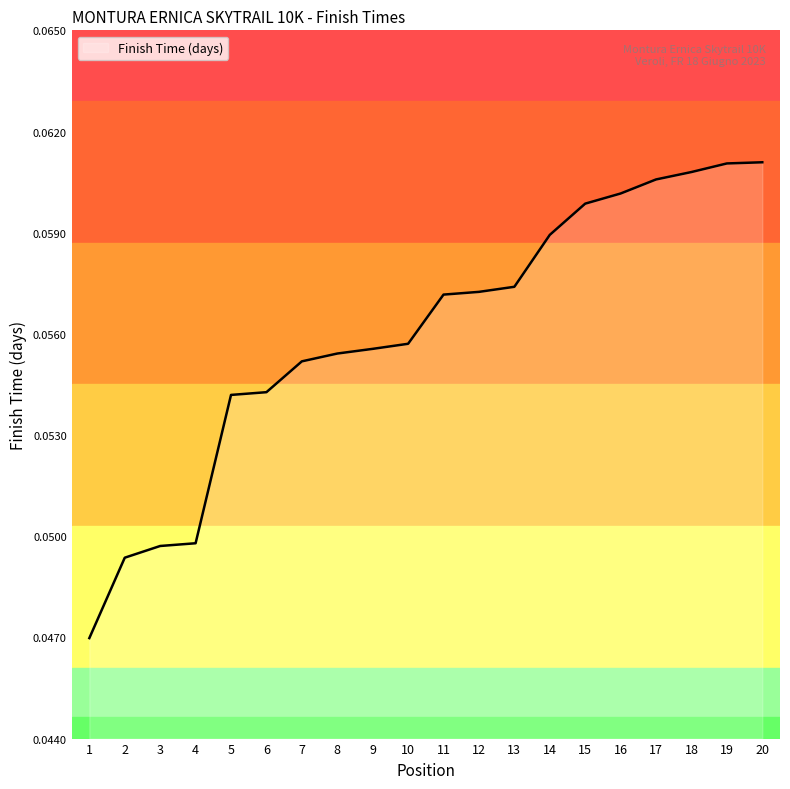

Which has a higher value, 8 or 6?

8